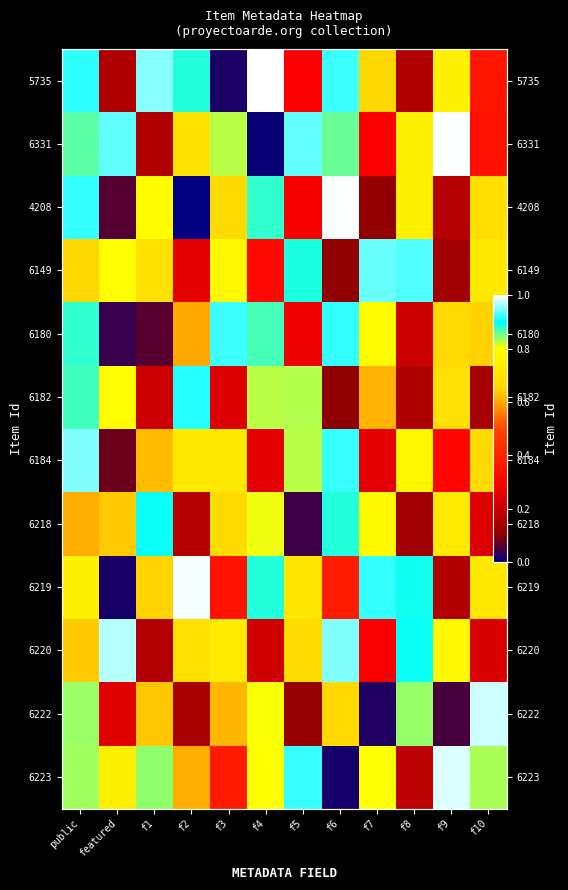

What is the highest value of the 6222 series?

1.0